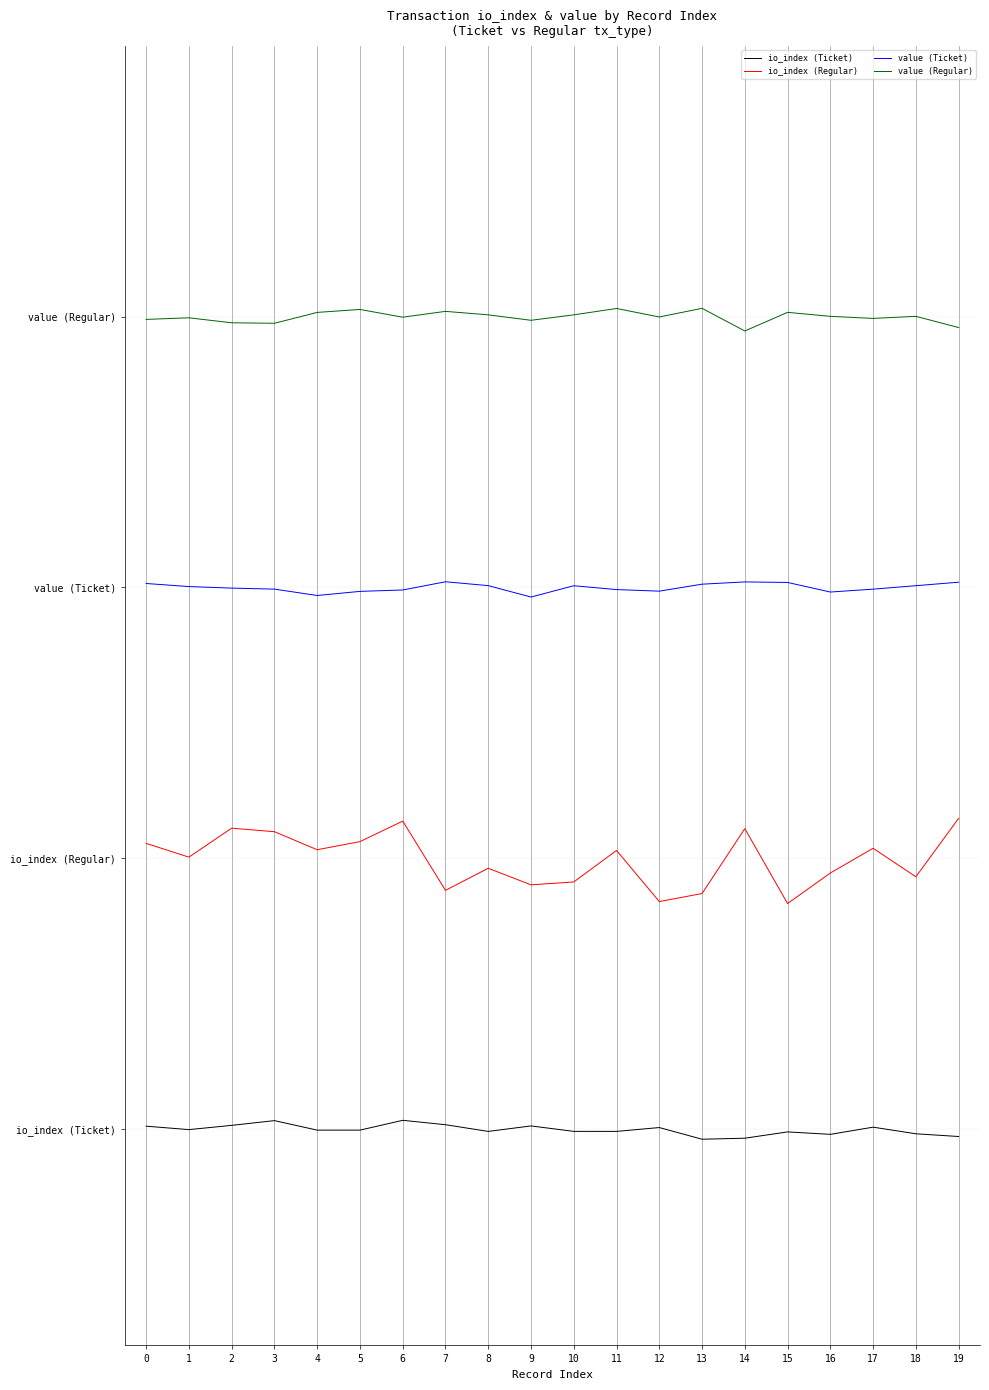

Does the chart display data point markers on the line(s)?

No